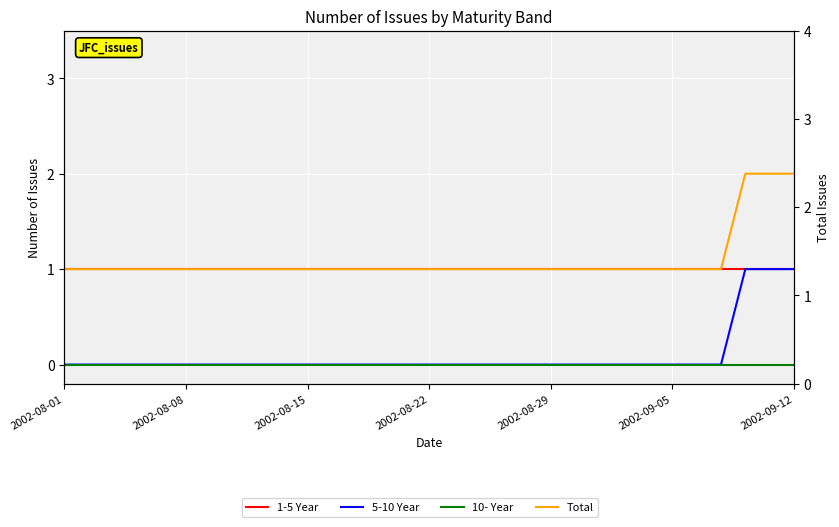

What are all the series names shown in the legend?

1-5 Year, 5-10 Year, 10- Year, Total